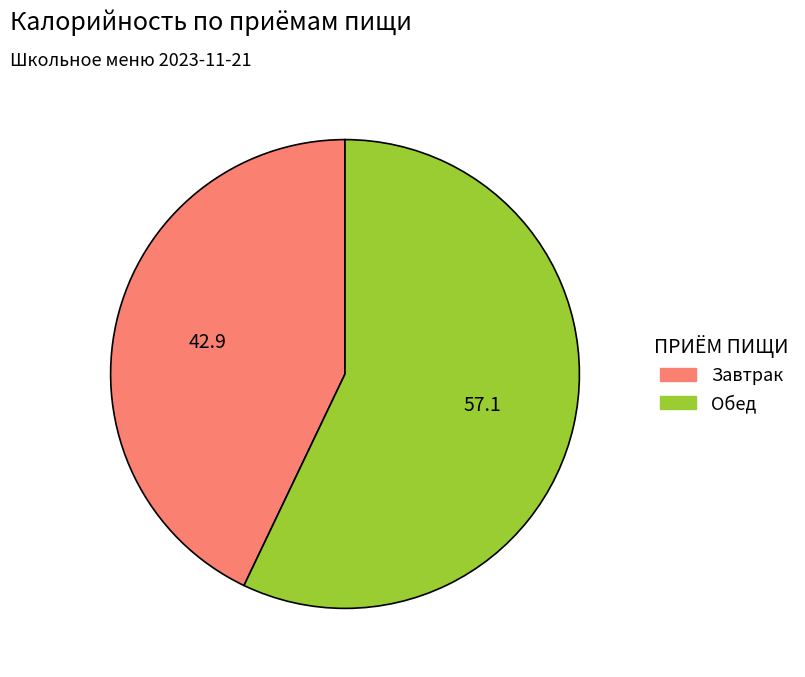

Is it true that Обед is 71% of the pie?

False